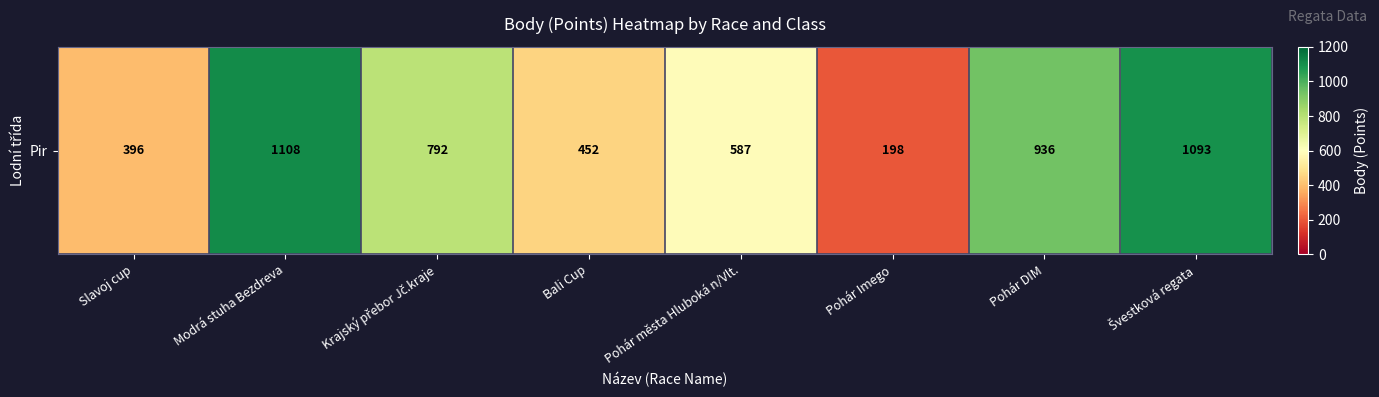

Reading right to left, what are all the values shown in this chart?

1093	936	198	587	452	792	1108	396